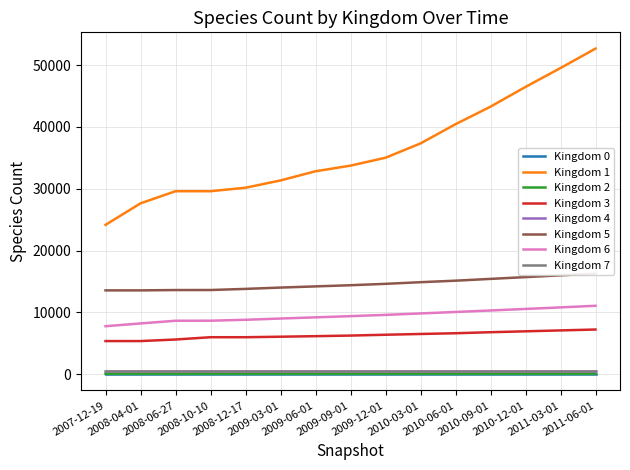

True or false: Kingdom 0 and Kingdom 1 cross at least once.

False